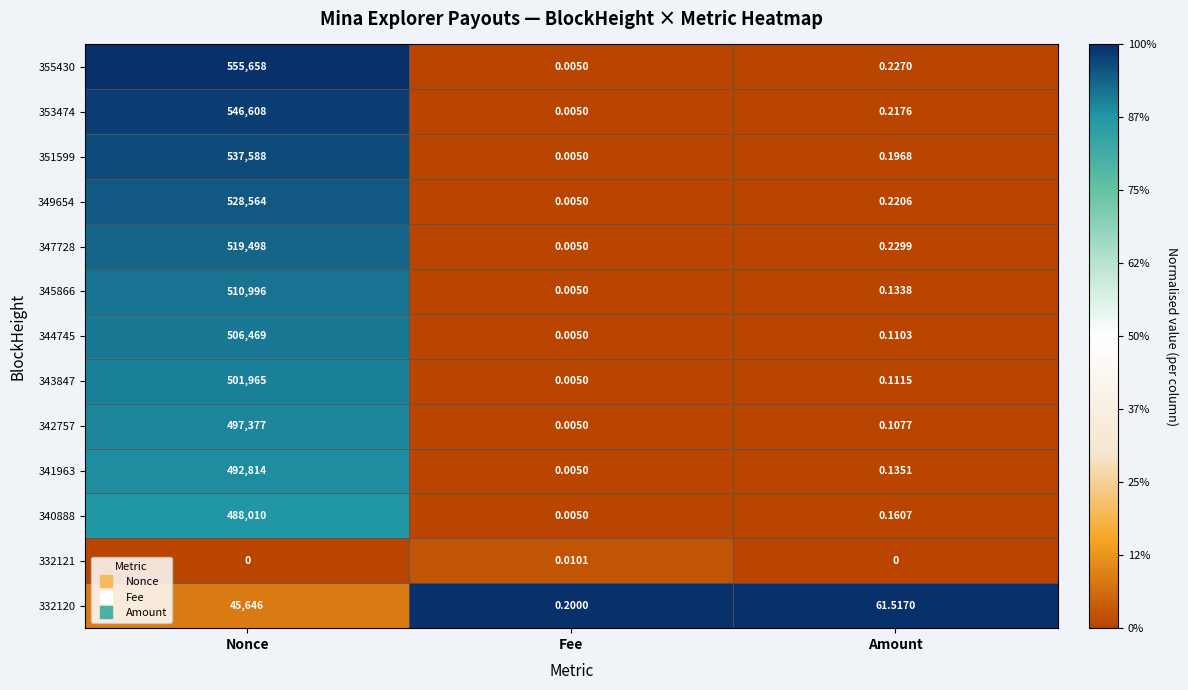

At Nonce, list the series in order from largest to smallest.

355430, 353474, 351599, 349654, 347728, 345866, 344745, 343847, 342757, 341963, 340888, 332120, 332121